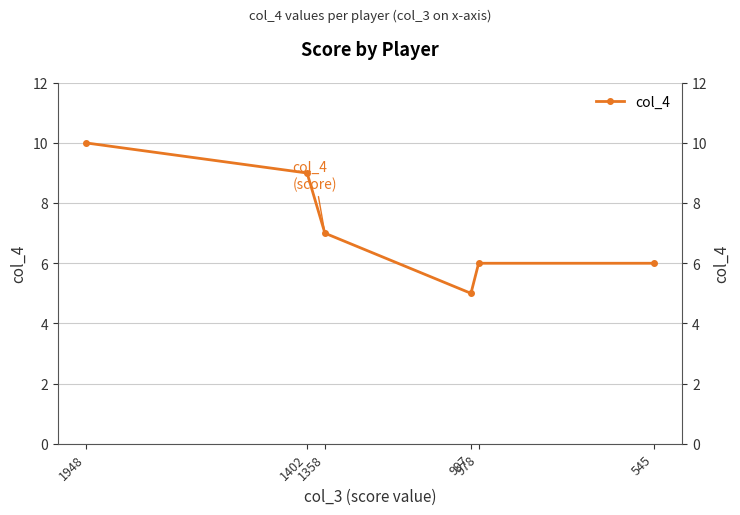

How many data points does each series have?

6